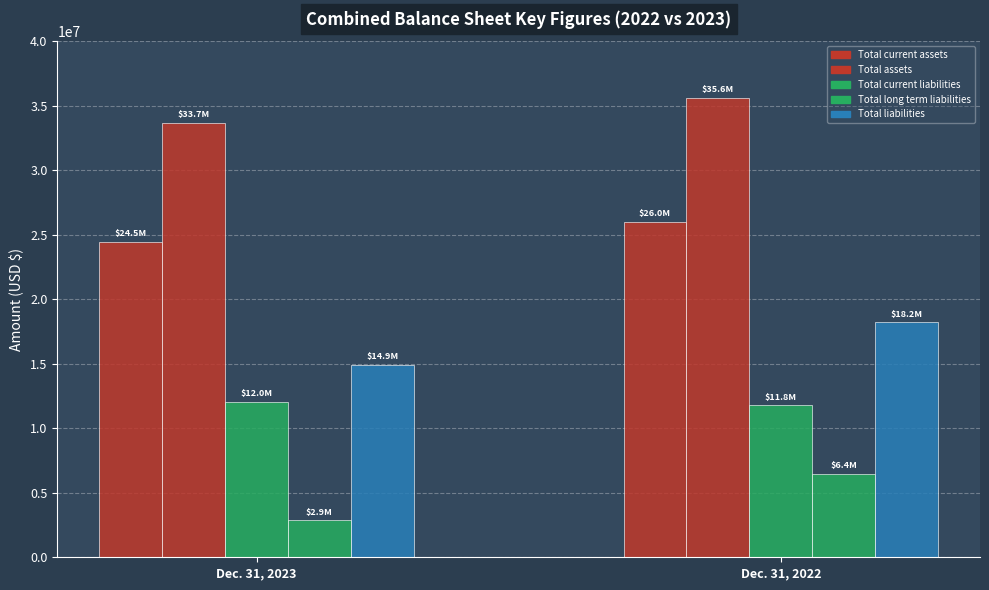

How many bars are there in total?

10